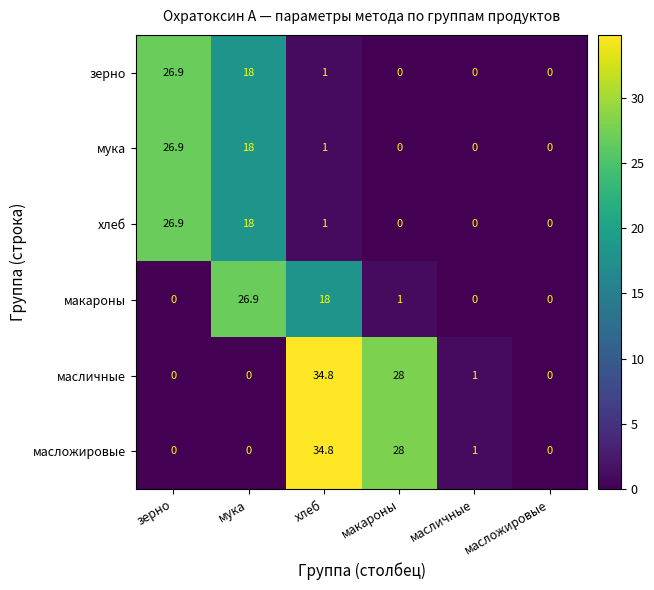

What is the total value across all series at мука?

80.9